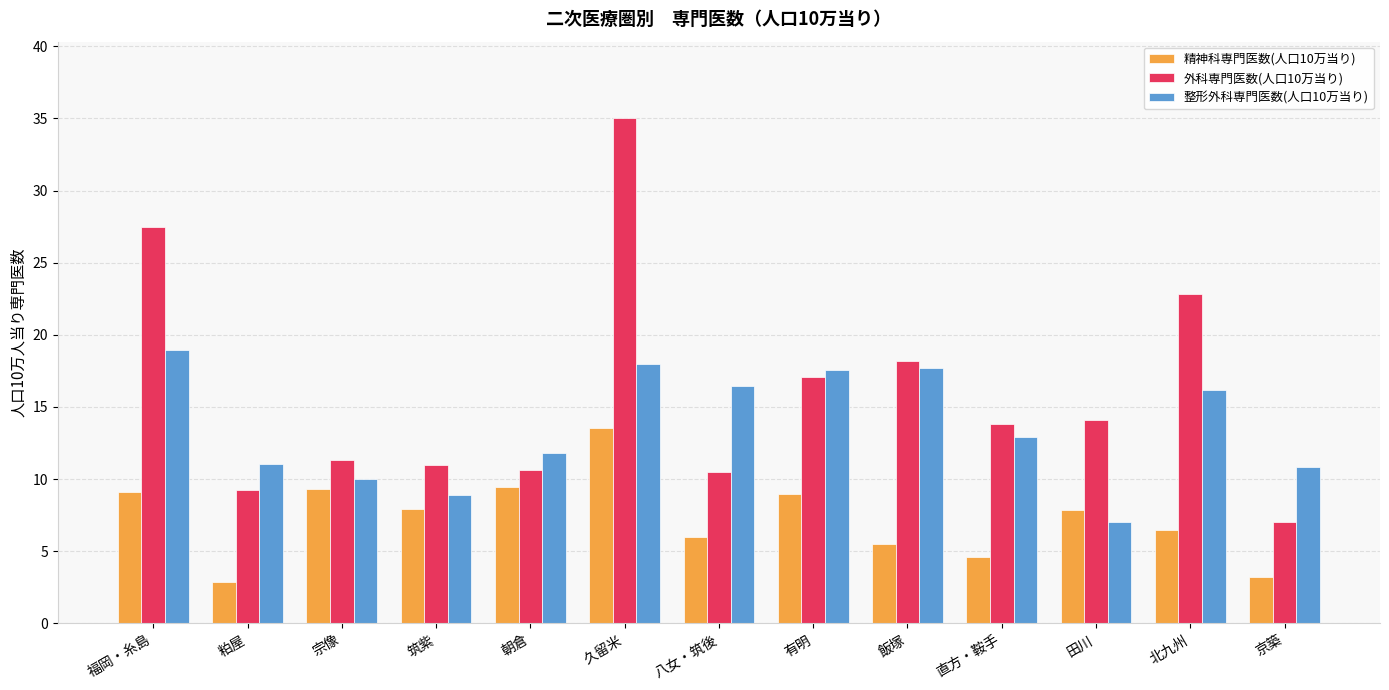

What is the difference between the 外科専門医数(人口10万当り) values at 北九州 and 田川?

8.8